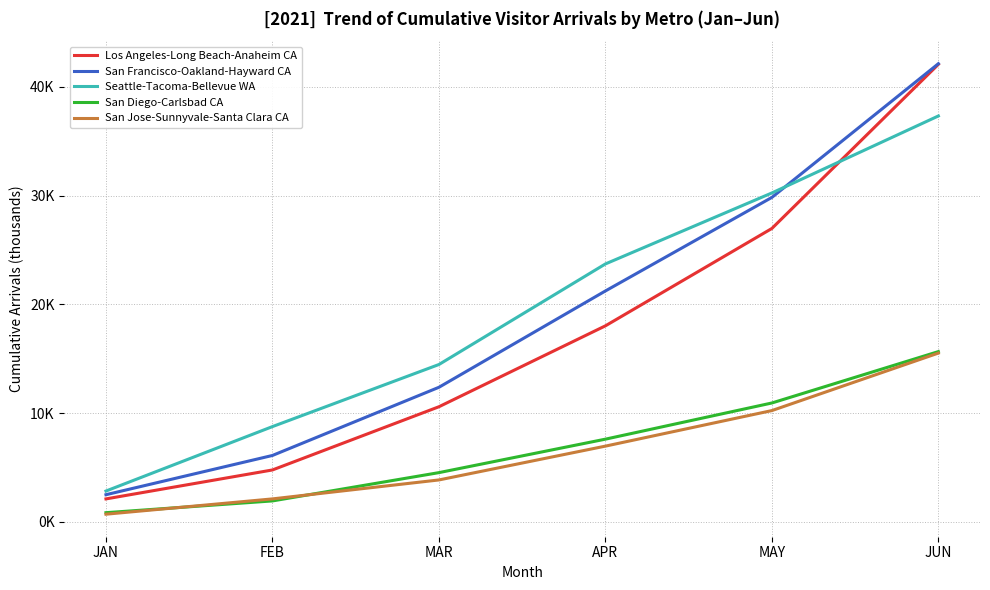

Reading left to right, list all the values displayed in this chart.

Los Angeles-Long Beach-Anaheim CA: JAN=2.1	FEB=4.8	MAR=10.6	APR=18.0	MAY=27.0	JUN=42.1
San Francisco-Oakland-Hayward CA: JAN=2.5	FEB=6.1	MAR=12.4	APR=21.2	MAY=29.8	JUN=42.1
Seattle-Tacoma-Bellevue WA: JAN=2.8	FEB=8.8	MAR=14.5	APR=23.7	MAY=30.2	JUN=37.3
San Diego-Carlsbad CA: JAN=0.9	FEB=1.9	MAR=4.5	APR=7.6	MAY=10.9	JUN=15.7
San Jose-Sunnyvale-Santa Clara CA: JAN=0.7	FEB=2.1	MAR=3.9	APR=7.0	MAY=10.2	JUN=15.5